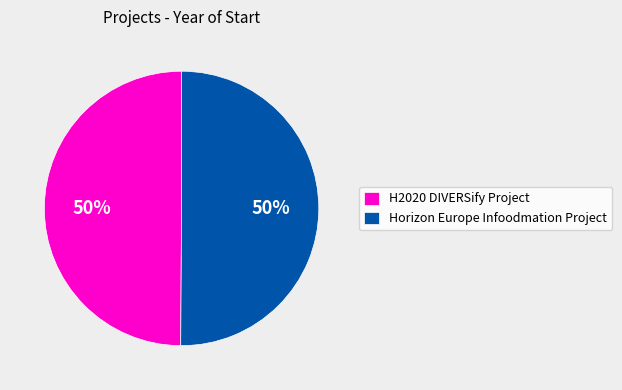

The H2020 DIVERSify Project slice represents 38% of the pie. True or false?

False